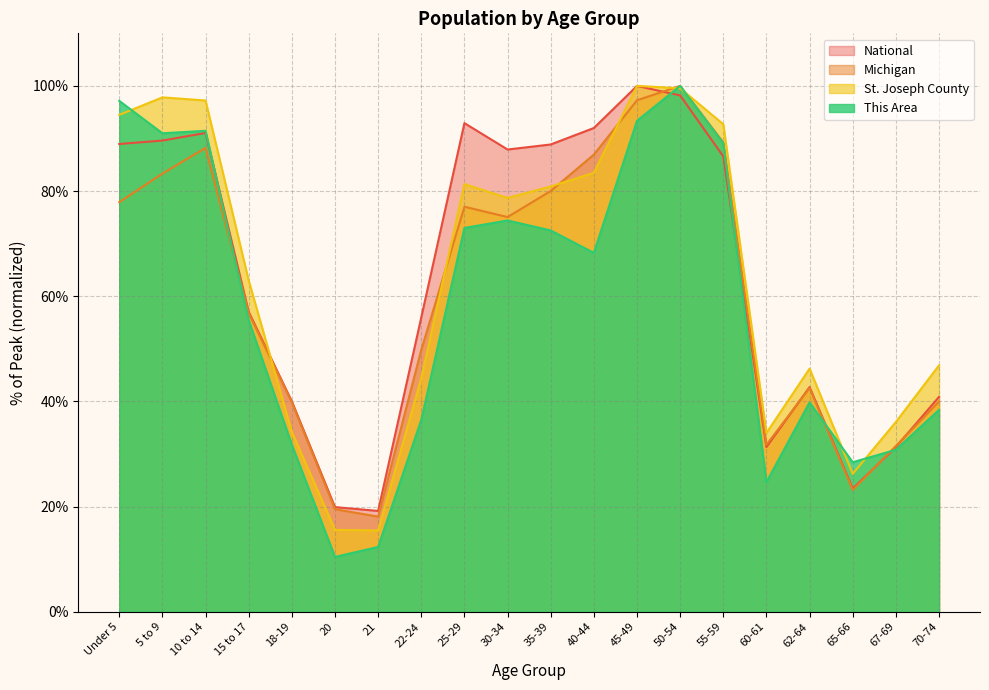

At 22-24, list the series in order from largest to smallest.

National, Michigan, St. Joseph County, This Area